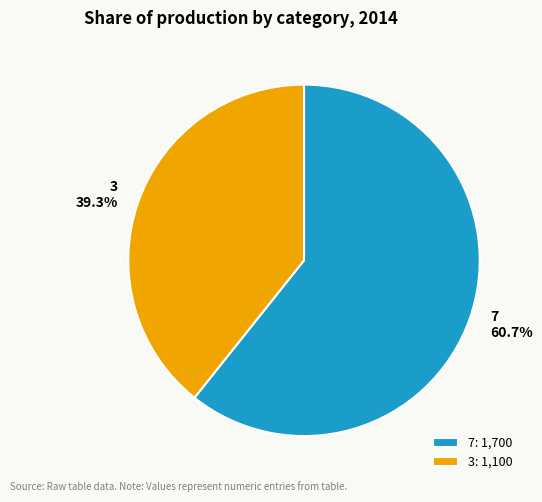

Approximately how many times larger is the value at 7 compared to 3?

1.5